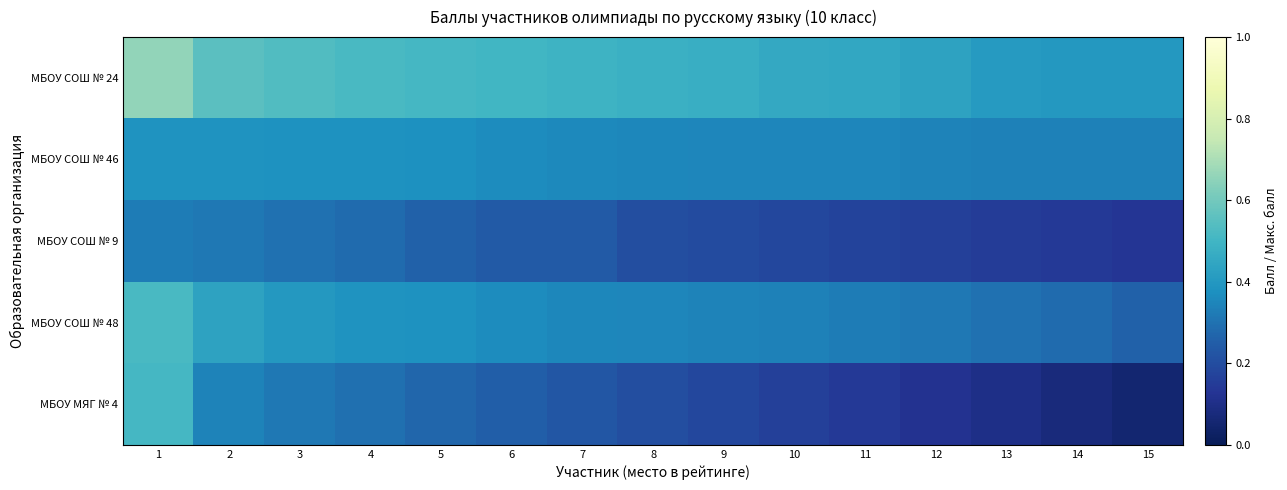

What is the total value across all series at 12?

1.4